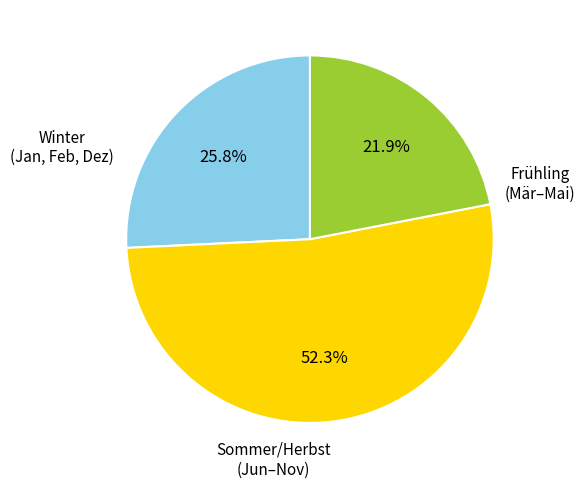

Is there a majority slice in this chart?

Yes